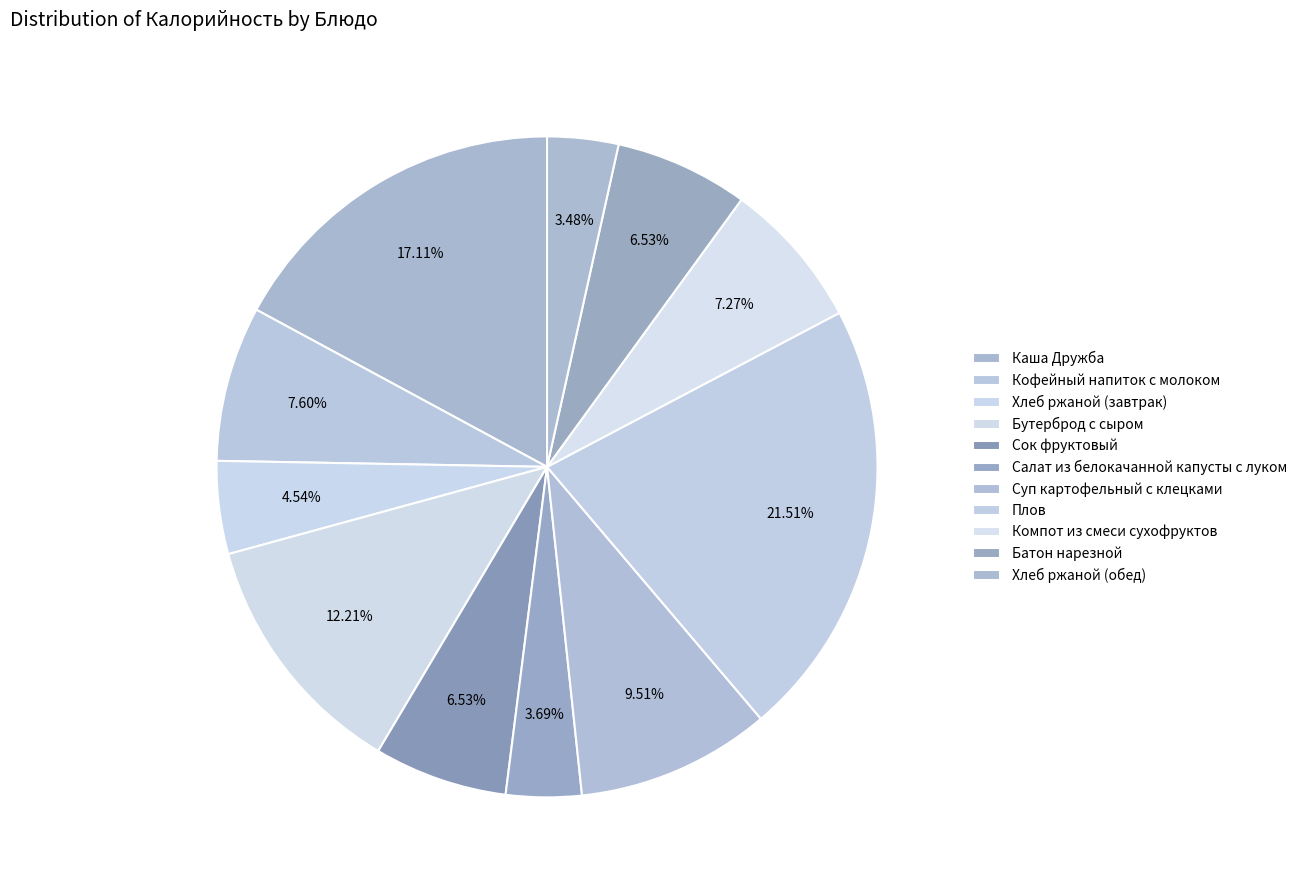

What percentage is NOT represented by Хлеб ржаной (завтрак)?

95.5%